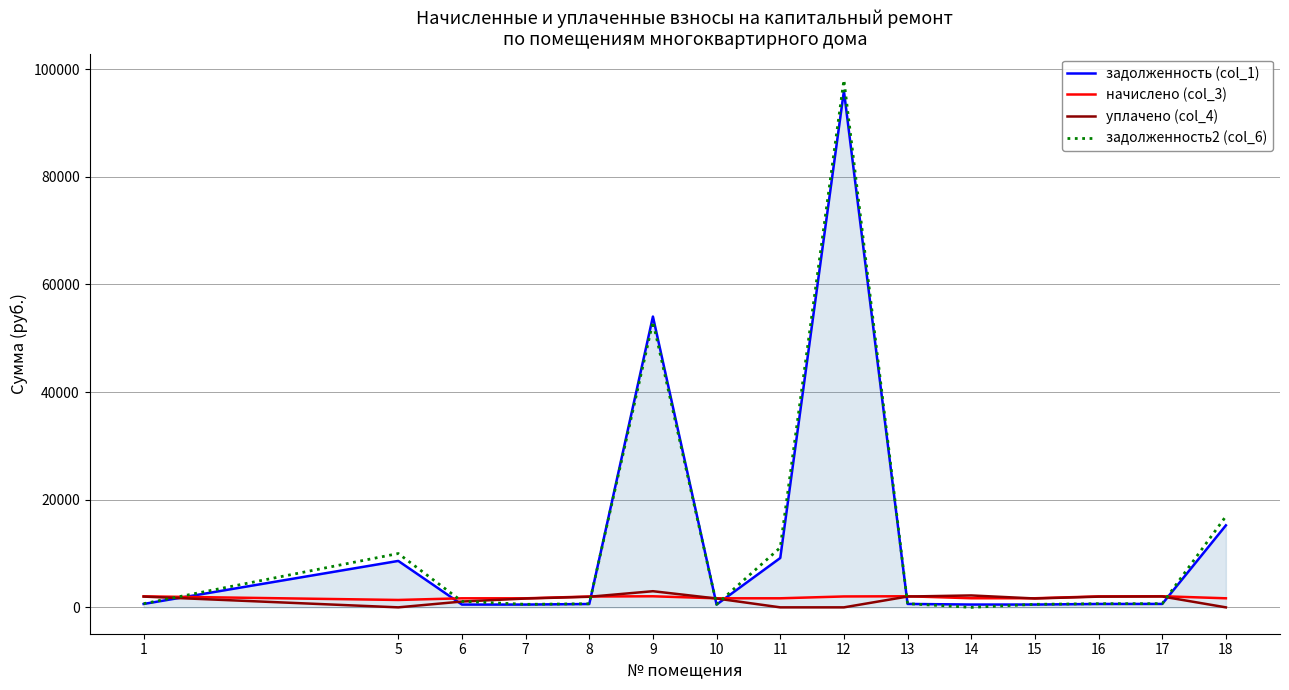

What is the highest value of the задолженность (col_1) series?

95954.7